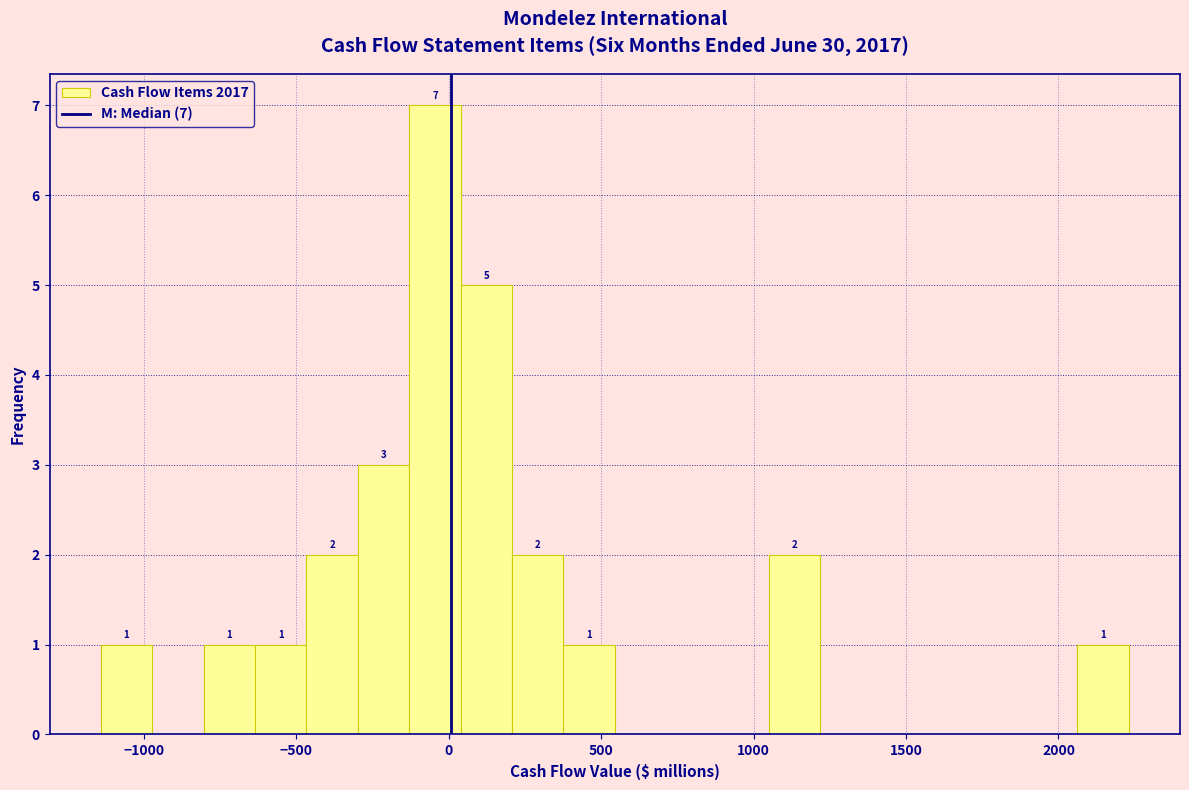

Read against the x-axis, roughly where is the centre of the tallest bar?

-50